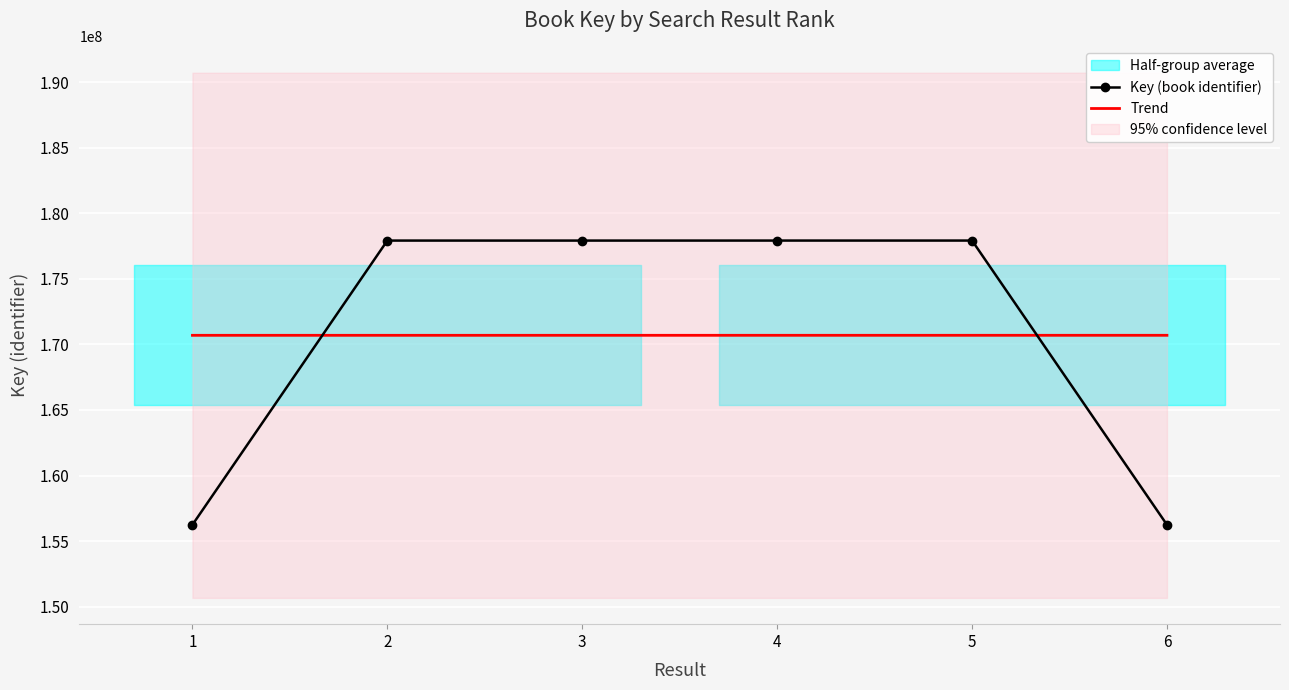

What is the greatest value displayed?

177931237